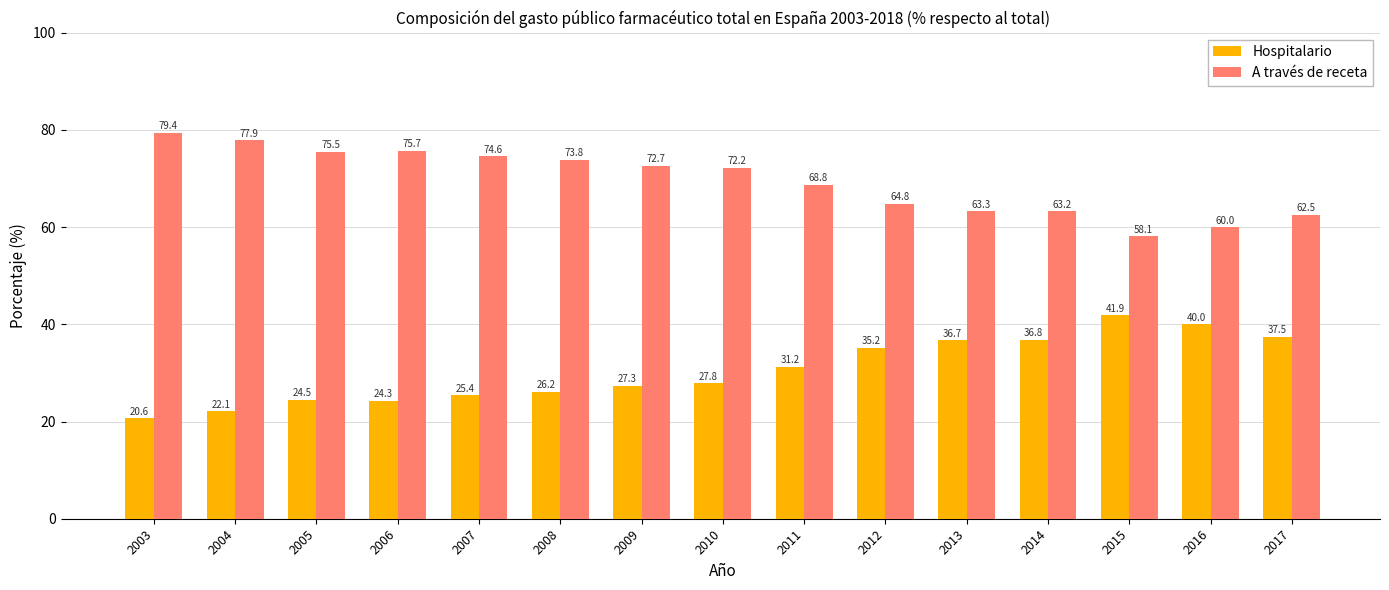

How many values in the A través de receta series exceed 72?

8